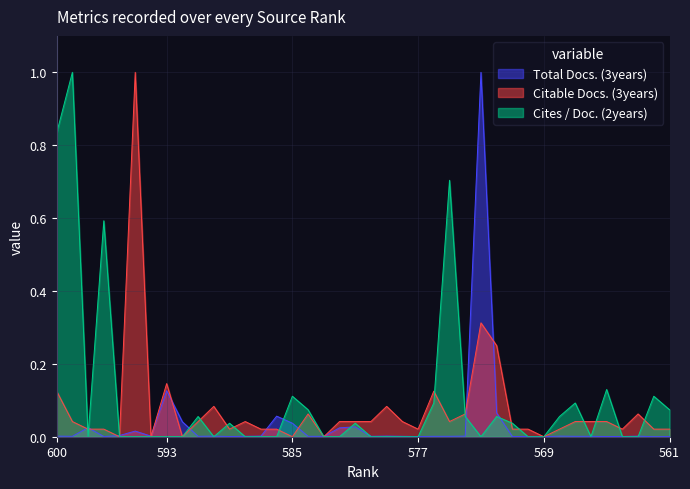

Where is Cites / Doc. (2years) nearest to the value 0?

598